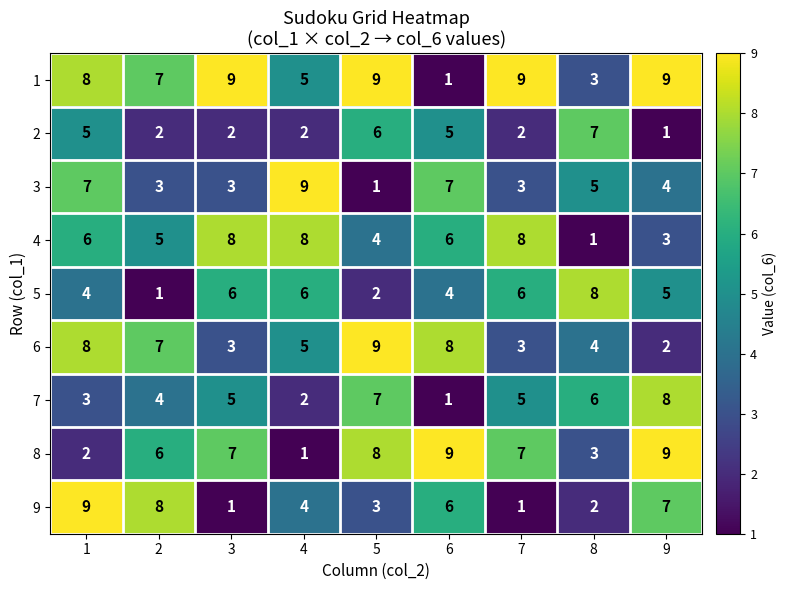

What is the average value of the 3 series?

5